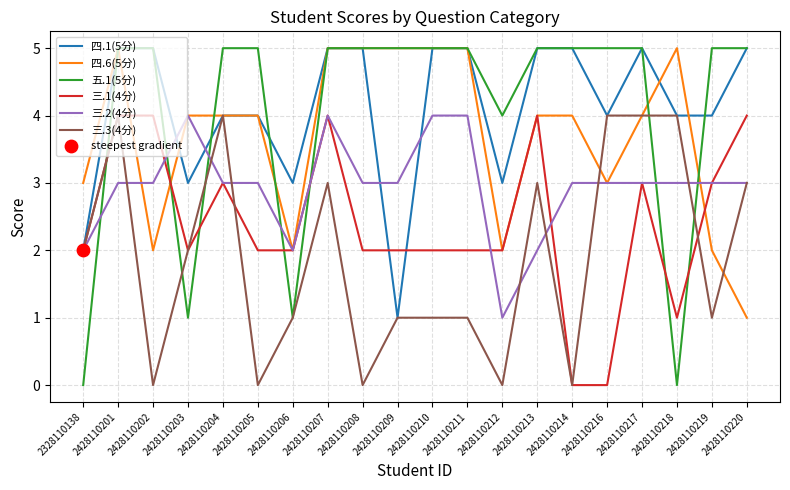

Which series has the largest total across all categories?

四.1(5分)